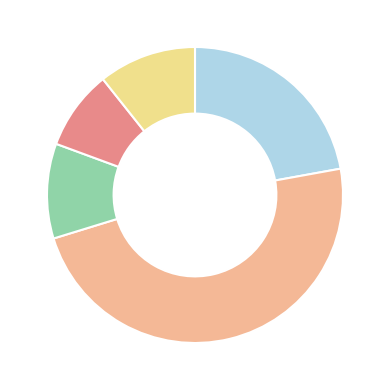

How many slices are in this pie chart?

5